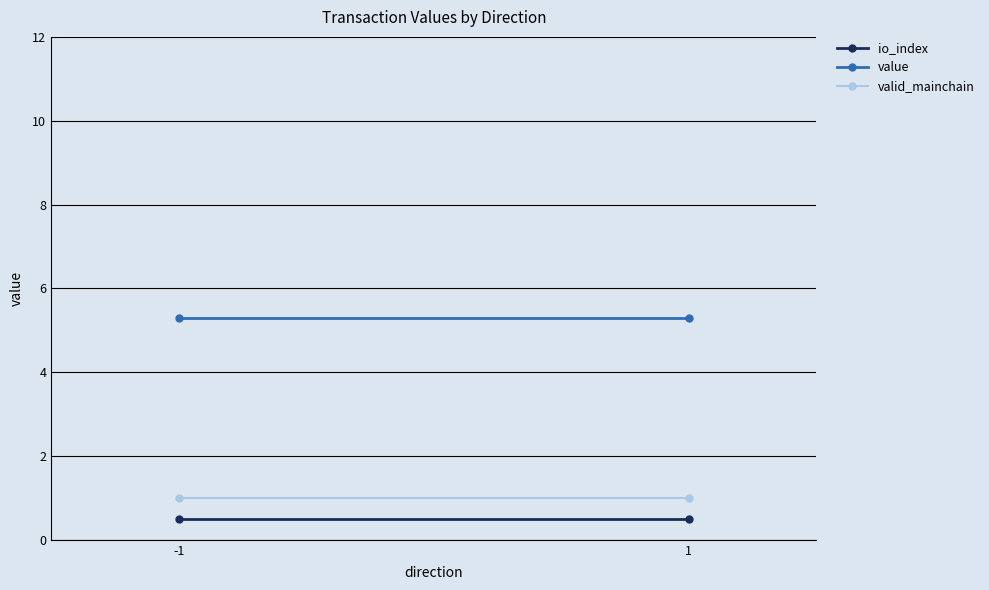

What is the average value of the io_index series?

0.5